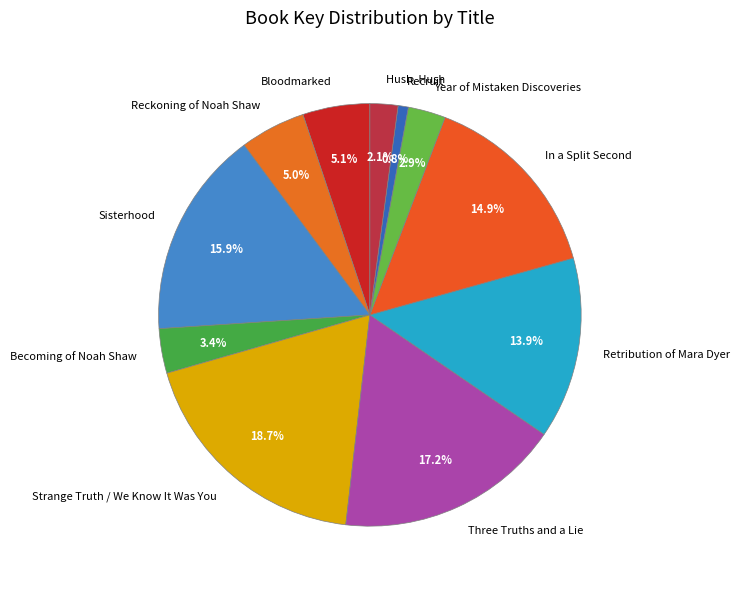

Is Year of Mistaken Discoveries the majority of the pie?

No